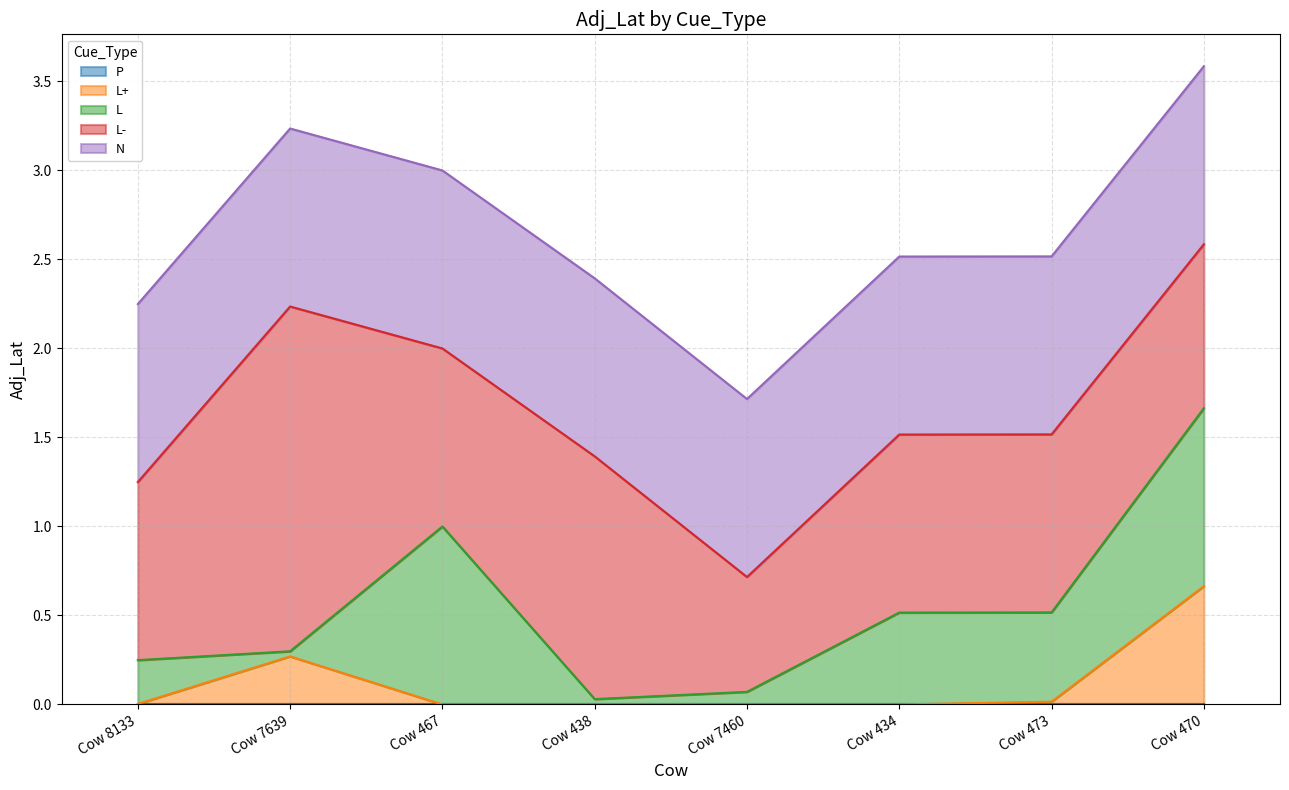

Does the chart display data point markers on the line(s)?

No